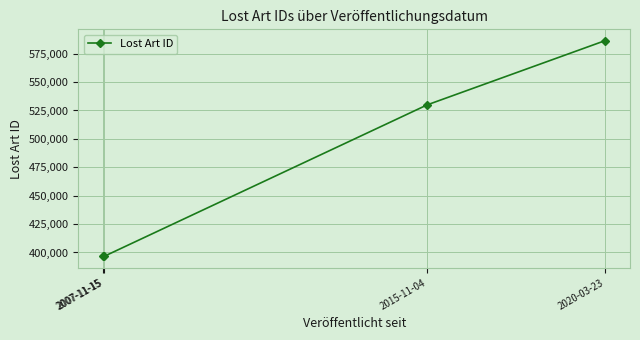

What is the label of the 3rd point from the right?

2007-11-15